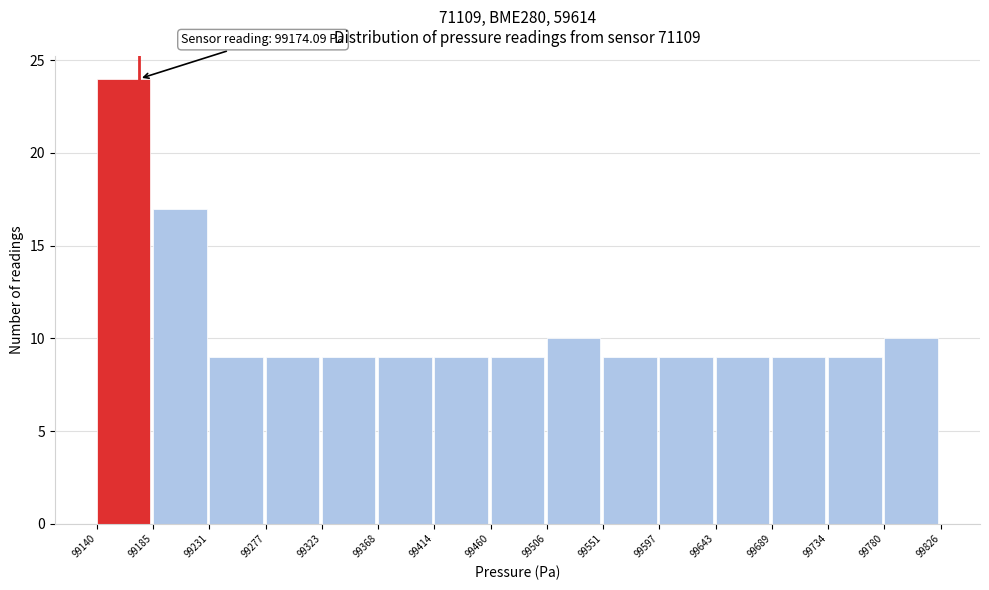

Which range on the x-axis has the tallest bar?

99140 to 99185